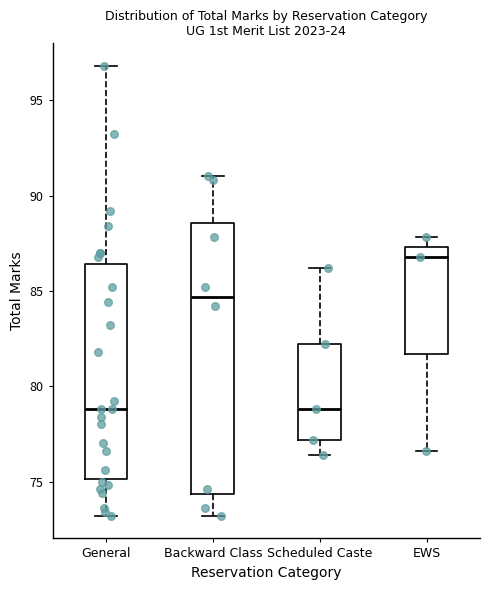

Reading left to right, transcribe this box plot: for each box, give where its median line is, the range the box spans, and where its two whiskers end, as read against the y-axis. The values are not printed on the chart, so give them approximately, as read against the axis.

General: median 79.0, box 75.0 to 86.5, whiskers 73.0 to 97.0
Backward Class: median 84.5, box 74.5 to 88.5, whiskers 73.0 to 91.0
Scheduled Caste: median 79.0, box 77.0 to 82.0, whiskers 76.5 to 86.0
EWS: median 87.0, box 81.5 to 87.5, whiskers 76.5 to 88.0